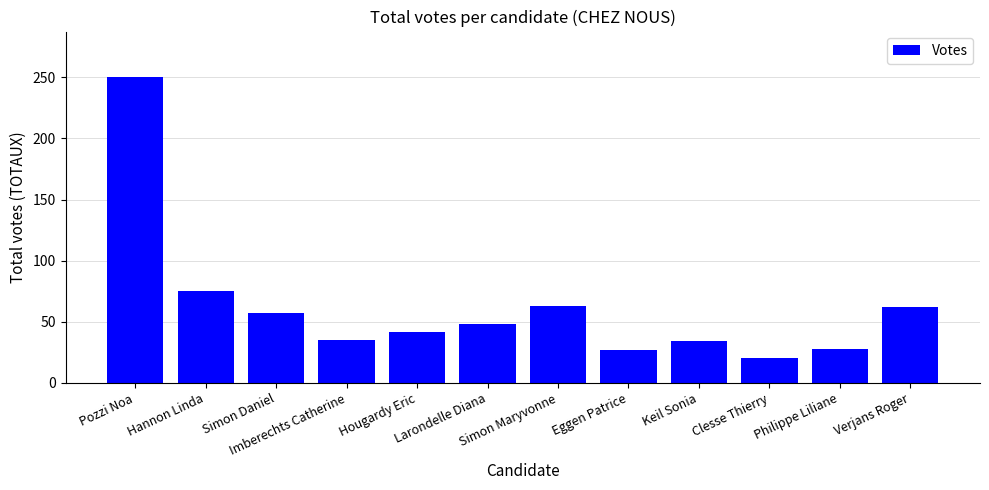

How many data points are less than 48?

6